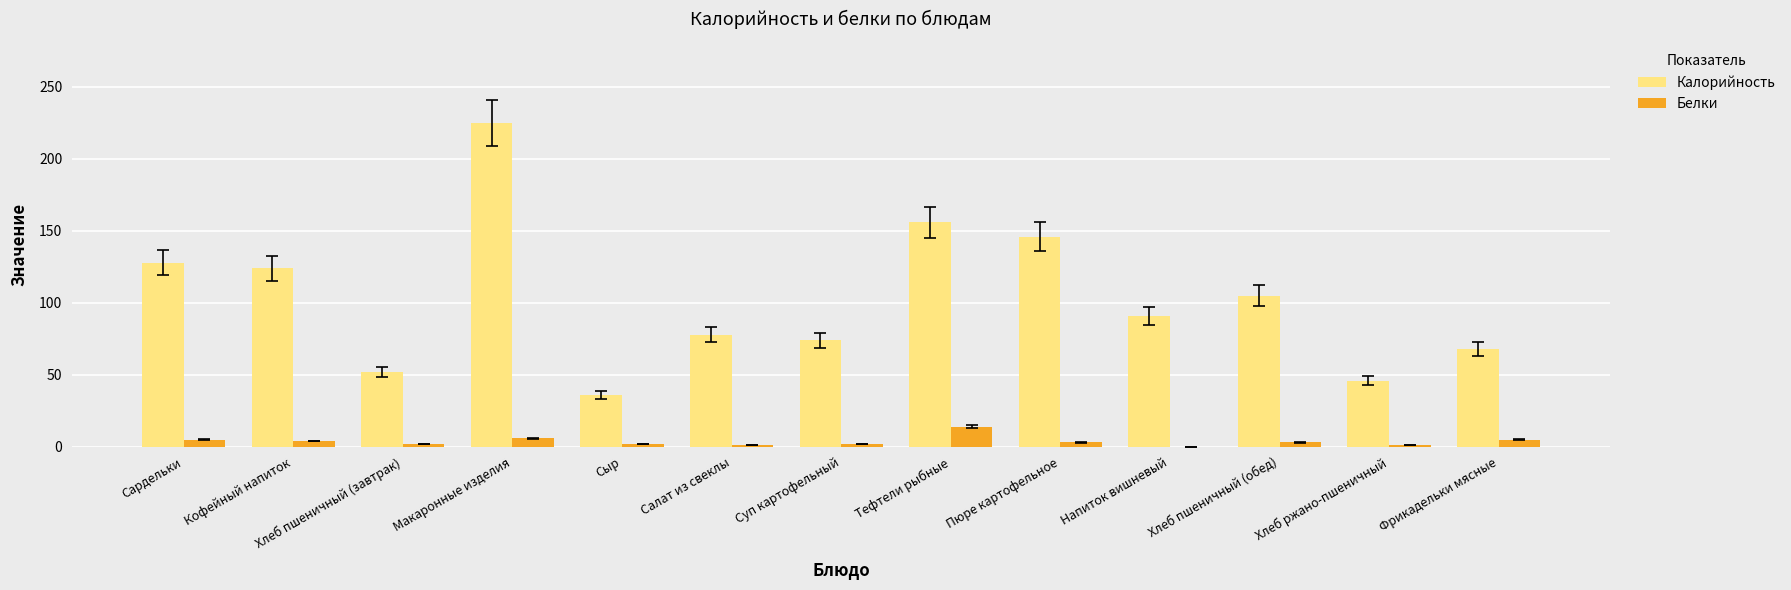

What is the greatest value displayed?

225